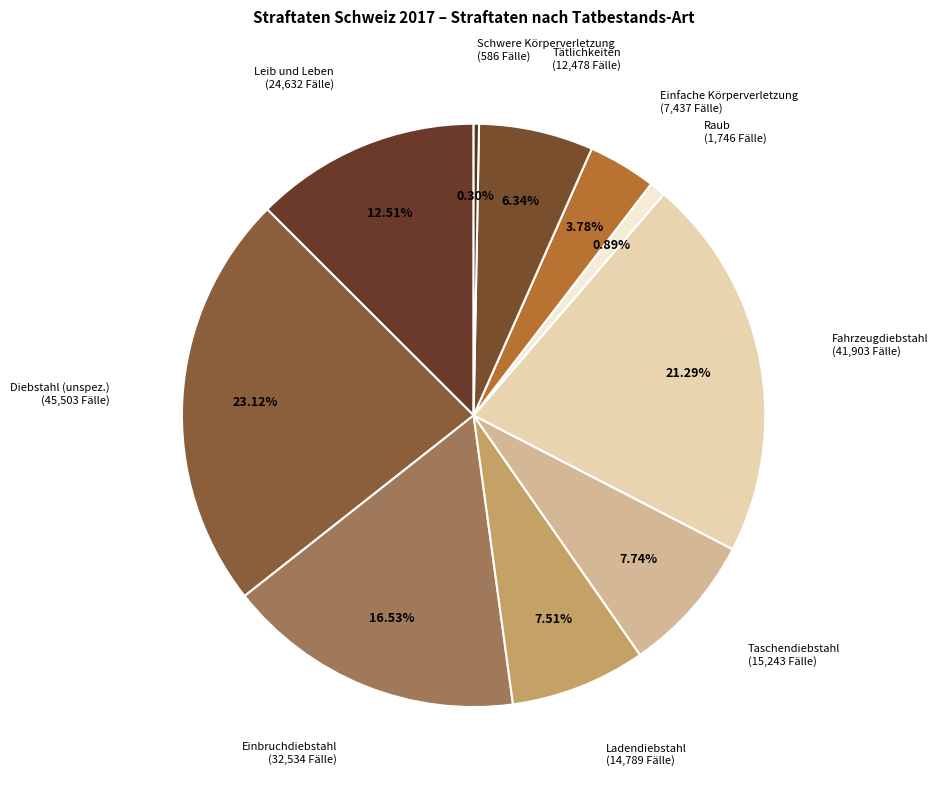

Is there a majority slice in this chart?

No